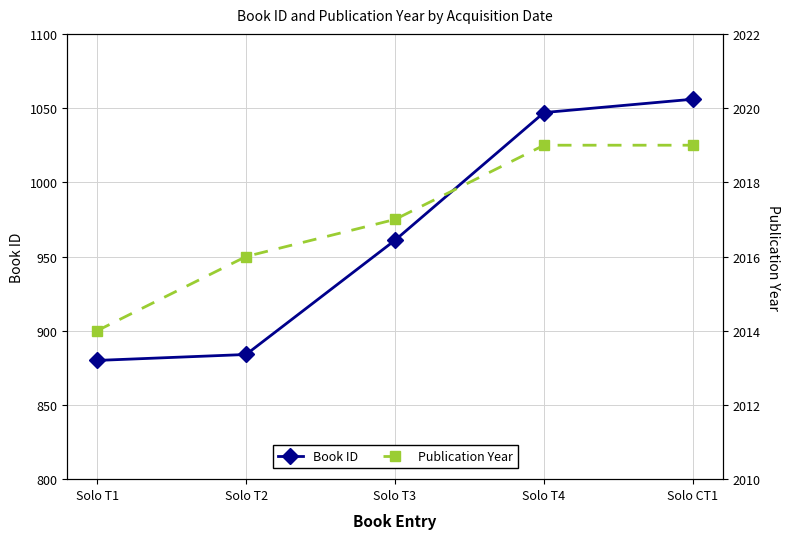

List the labels in order of Publication Year value, largest first.

Solo T4, Solo CT1, Solo T3, Solo T2, Solo T1